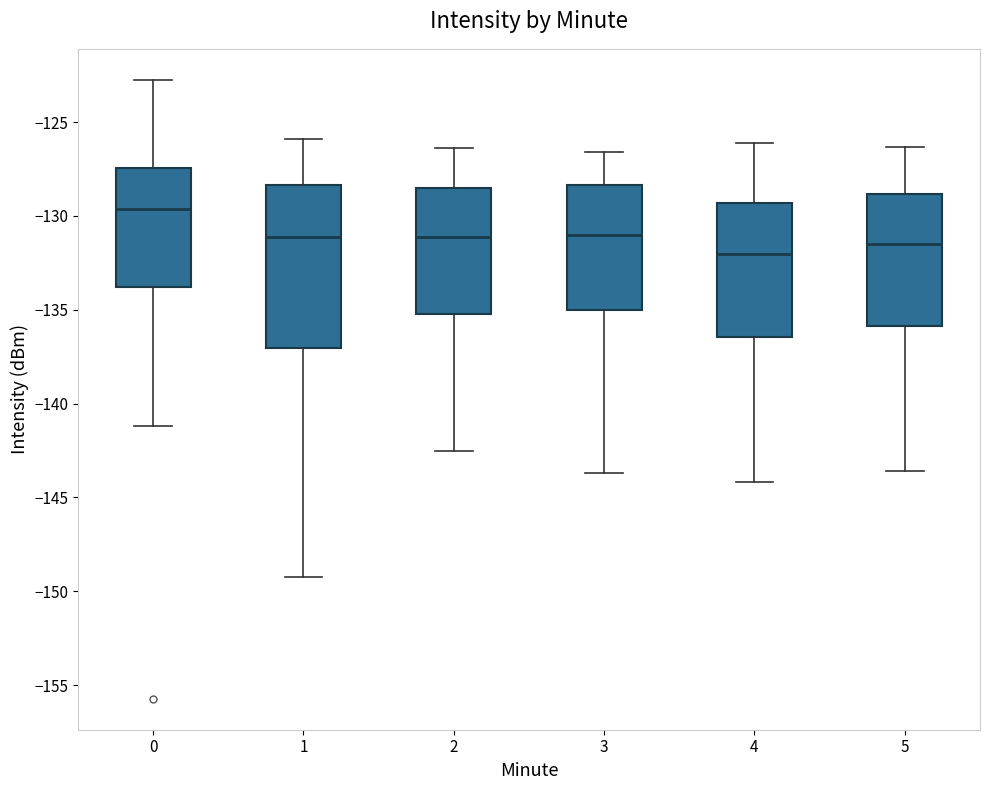

Reading left to right, transcribe this box plot: for each box, give where its median line is, the range the box spans, and where its two whiskers end, as read against the y-axis. The values are not printed on the chart, so give them approximately, as read against the axis.

0: median -129.5, box -134.0 to -127.5, whiskers -141.0 to -122.5
1: median -131.0, box -137.0 to -128.5, whiskers -149.0 to -126.0
2: median -131.0, box -135.0 to -128.5, whiskers -142.5 to -126.5
3: median -131.0, box -135.0 to -128.5, whiskers -143.5 to -126.5
4: median -132.0, box -136.5 to -129.5, whiskers -144.0 to -126.0
5: median -131.5, box -136.0 to -129.0, whiskers -143.5 to -126.5